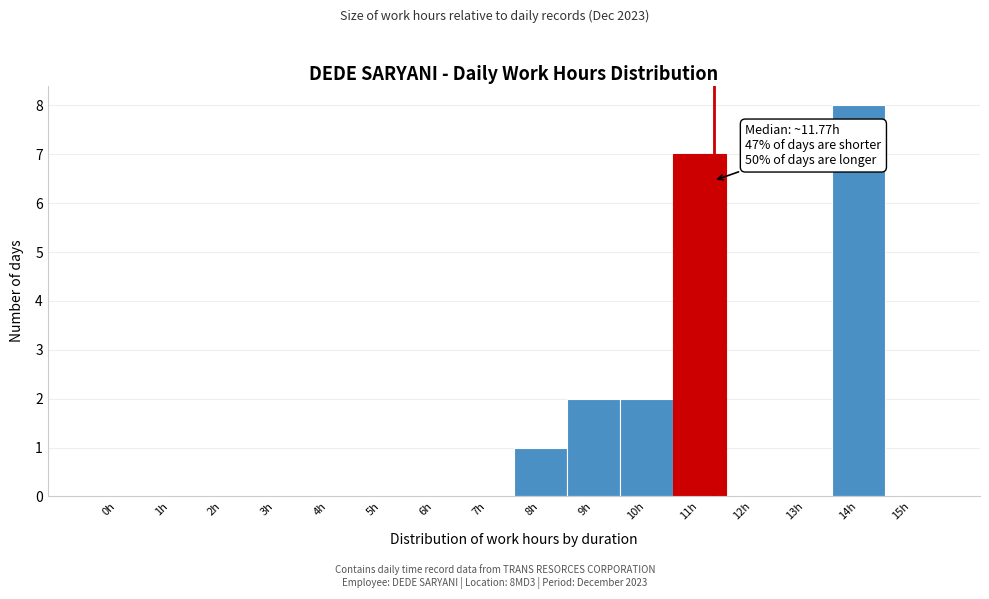

Reading left to right, list all the values displayed in this chart.

0h=0	1h=0	2h=0	3h=0	4h=0	5h=0	6h=0	7h=0	8h=1	9h=2	10h=2	11h=7	12h=0	13h=0	14h=8	15h=0